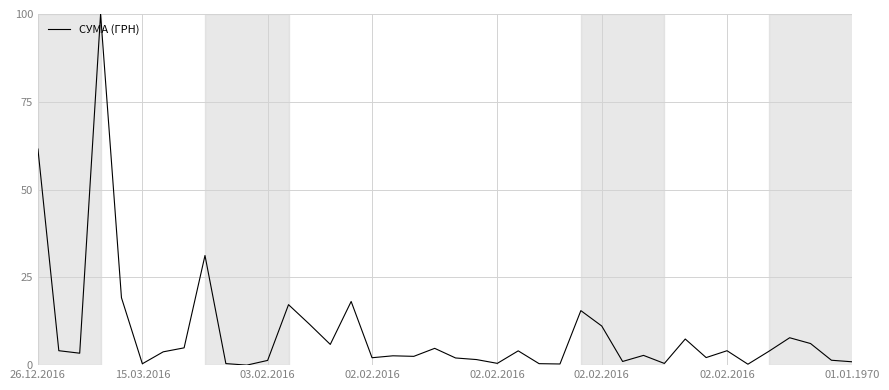

What is the difference between the maximum and minimum values?

100.0